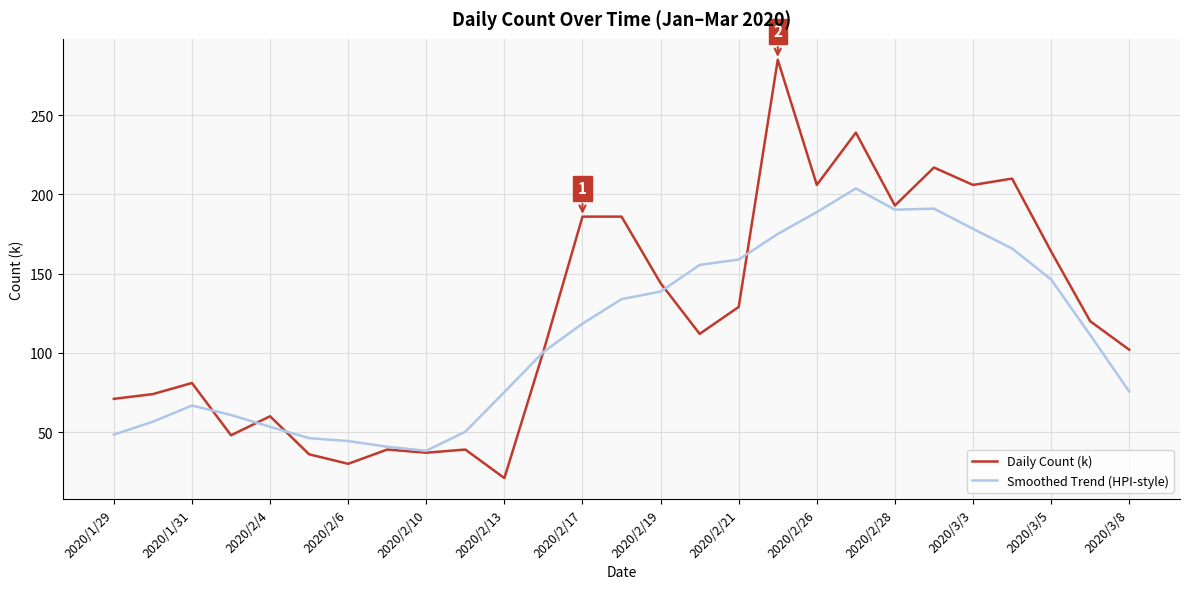

What is the lowest value of the Smoothed Trend (HPI-style) series?

38.2